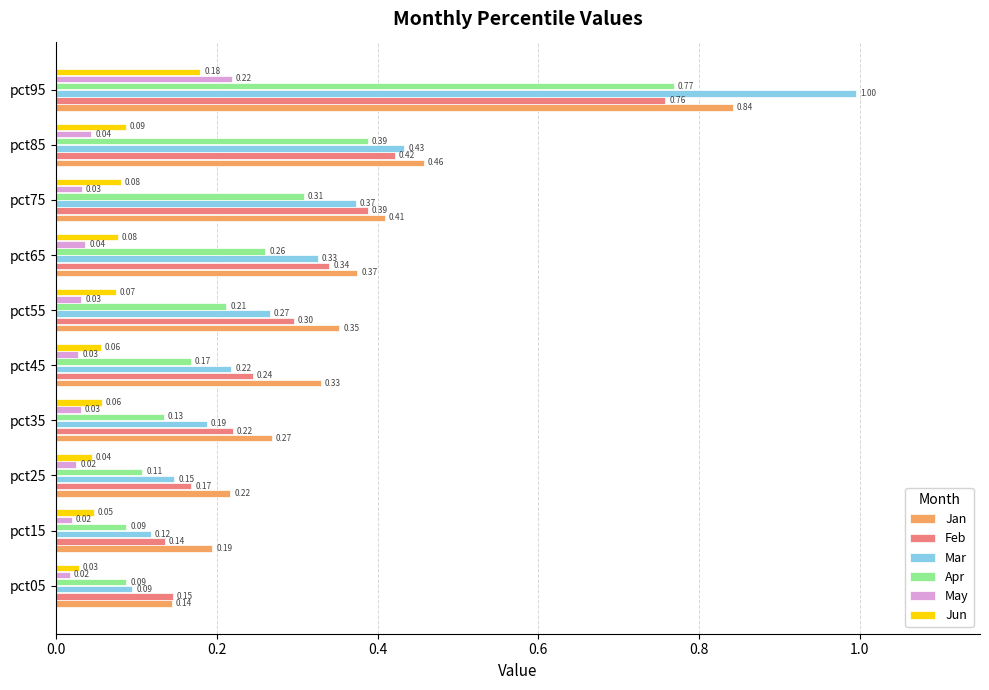

Rank the categories by Mar value from highest to lowest.

pct95, pct85, pct75, pct65, pct55, pct45, pct35, pct25, pct15, pct05